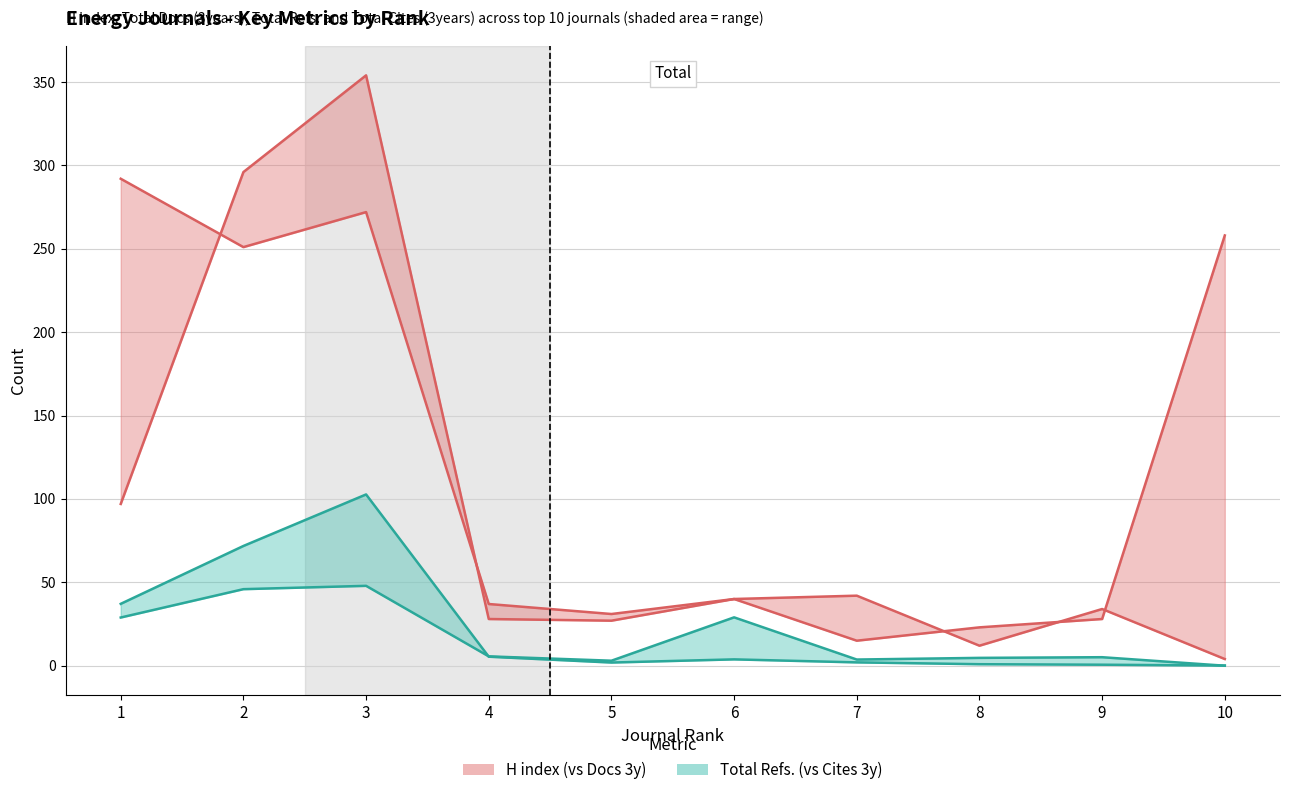

Where is the first local maximum for Total Docs. (3years)?

3